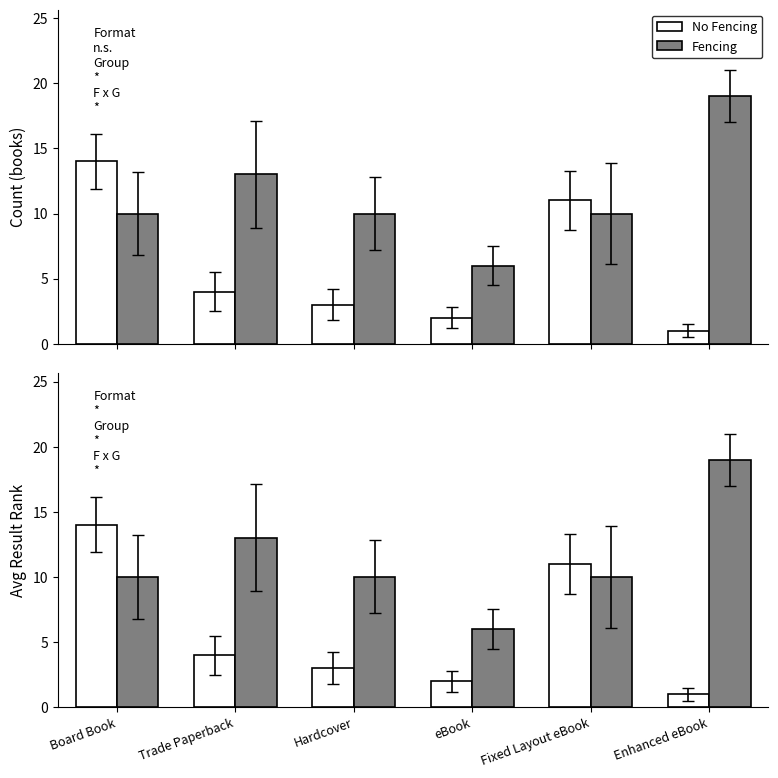

The value of Fencing at Enhanced eBook is 11. True or false?

False